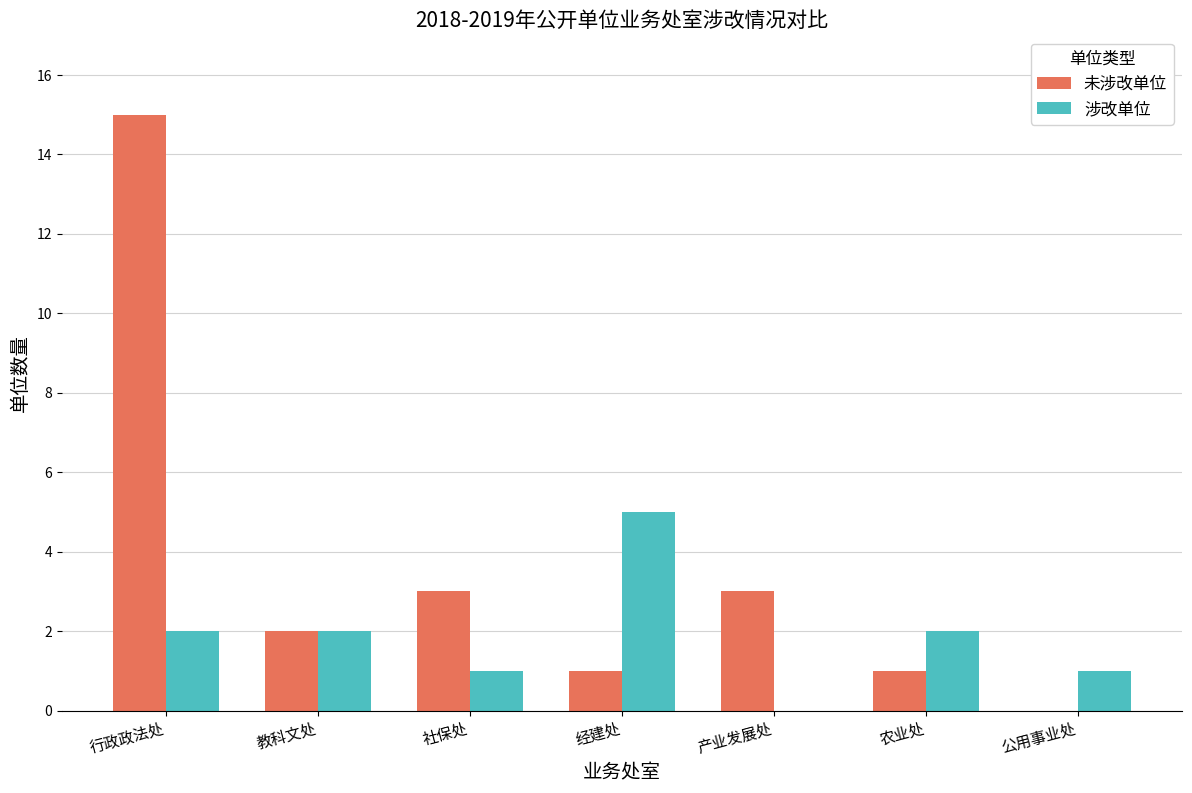

True or false: 涉改单位 has a value of 2 at 社保处.

False